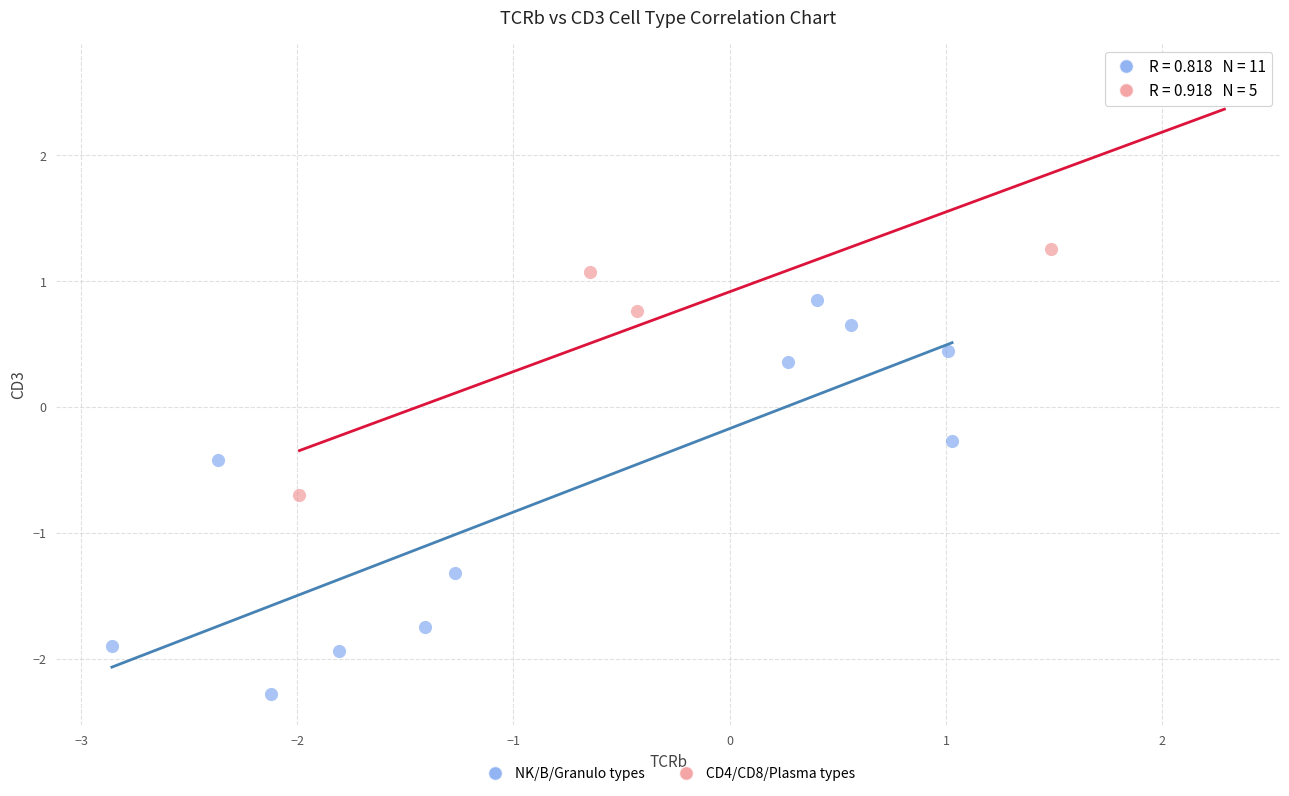

What are all the series names shown in the legend?

NK/B/Granulo types, CD4/CD8/Plasma types